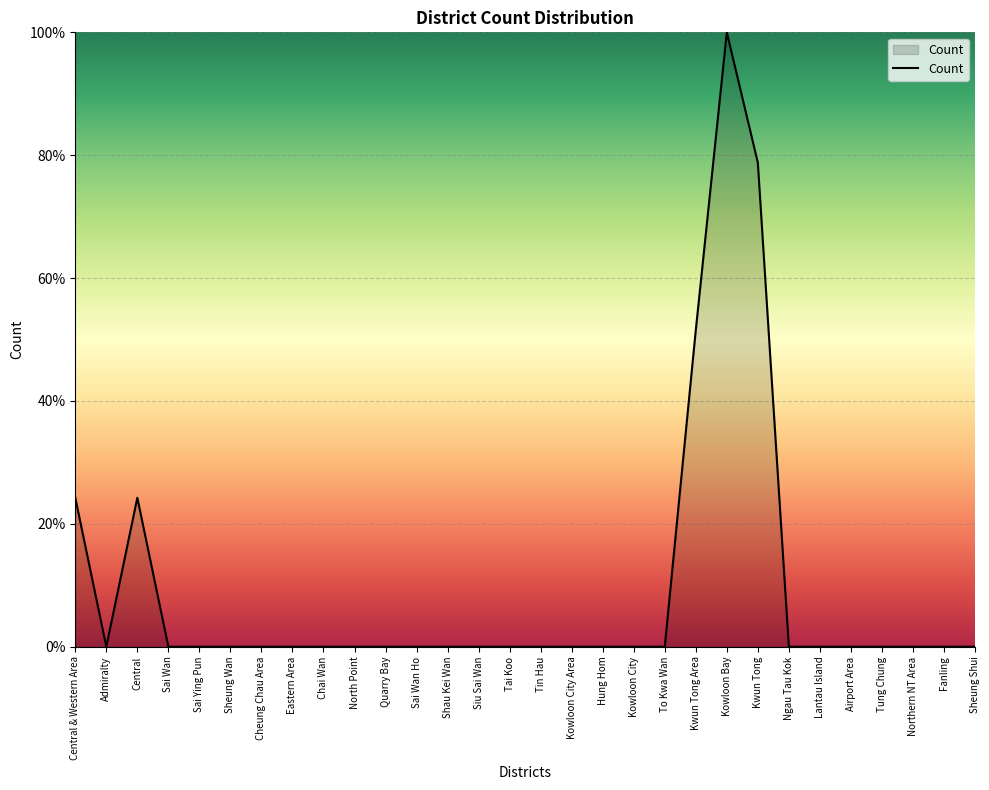

What is the difference between the maximum and minimum values?

100.0